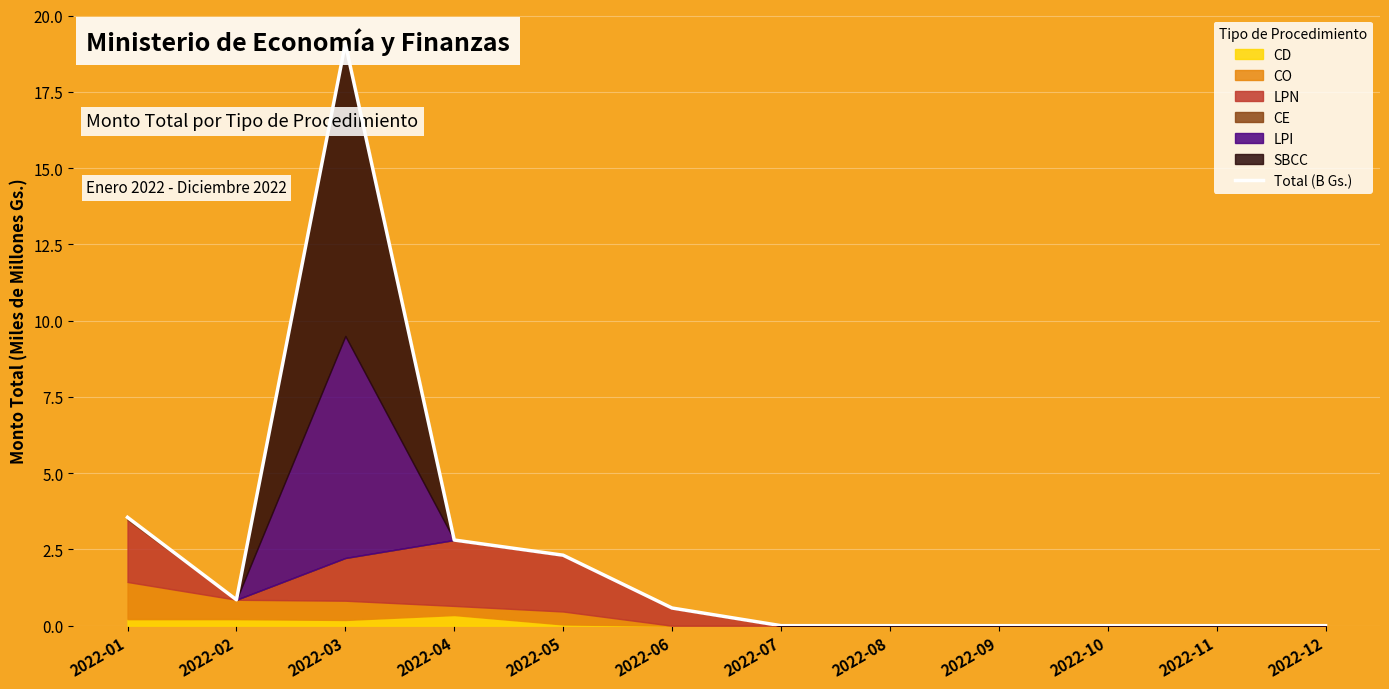

Rank the categories by value from highest to lowest.

2022-03, 2022-01, 2022-04, 2022-05, 2022-02, 2022-06, 2022-07, 2022-08, 2022-09, 2022-10, 2022-11, 2022-12